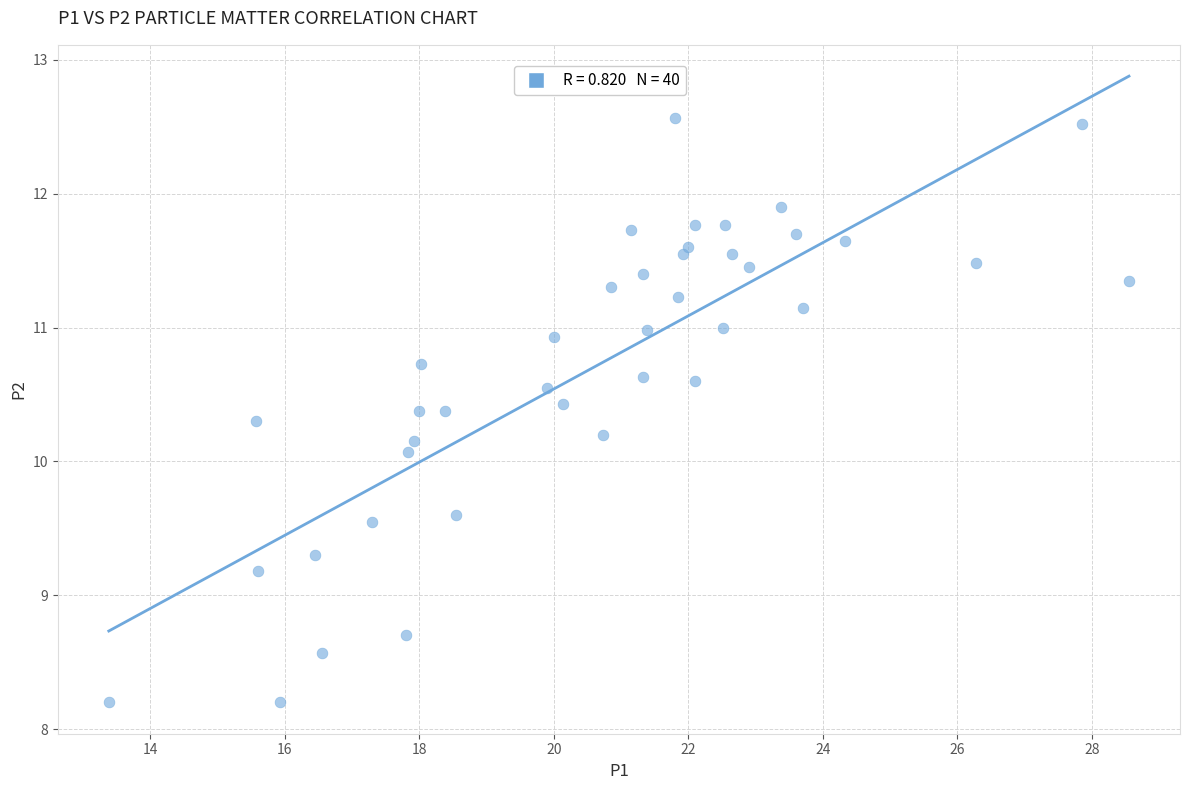

What Y value in the scatter plot is closest to 10?

10.1